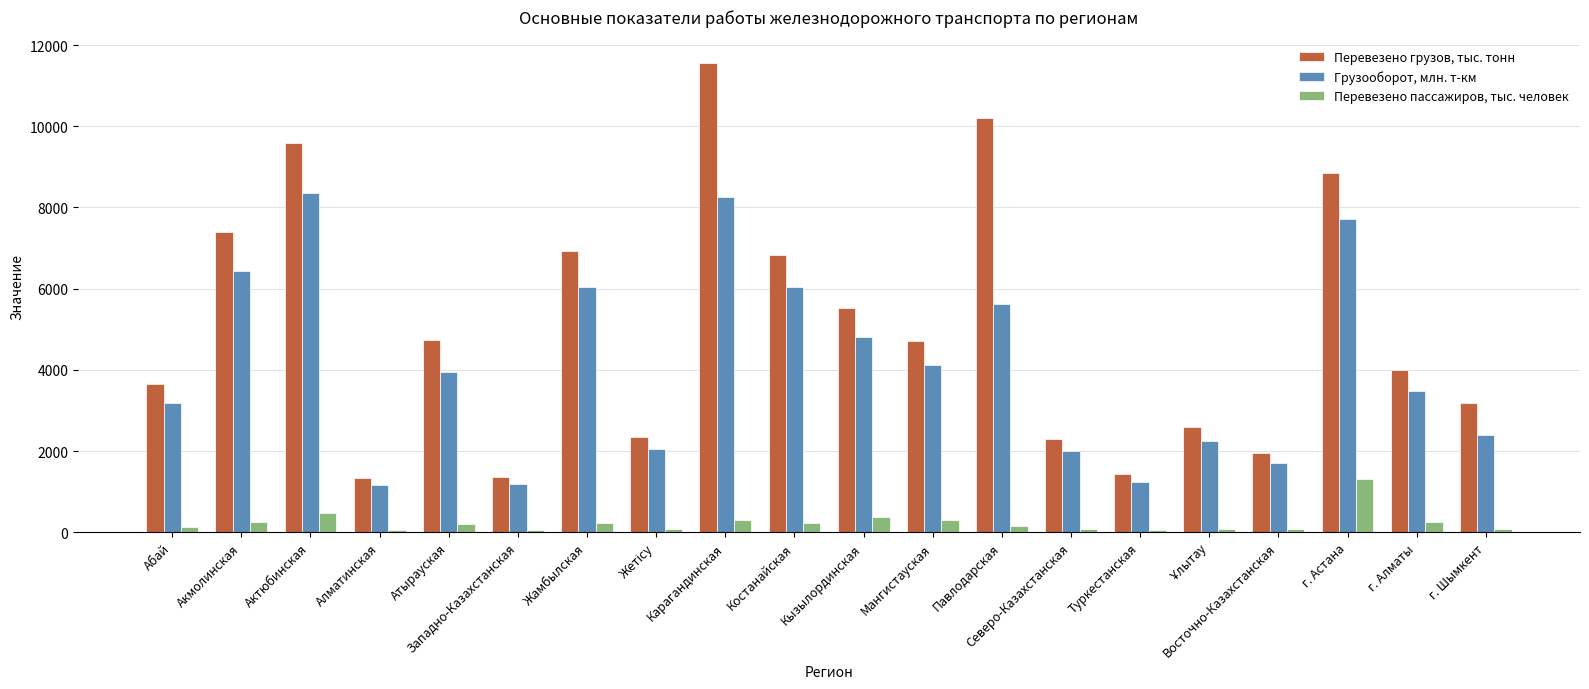

Where is Перевезено грузов, тыс. тонн nearest to the value 6447?

Костанайская